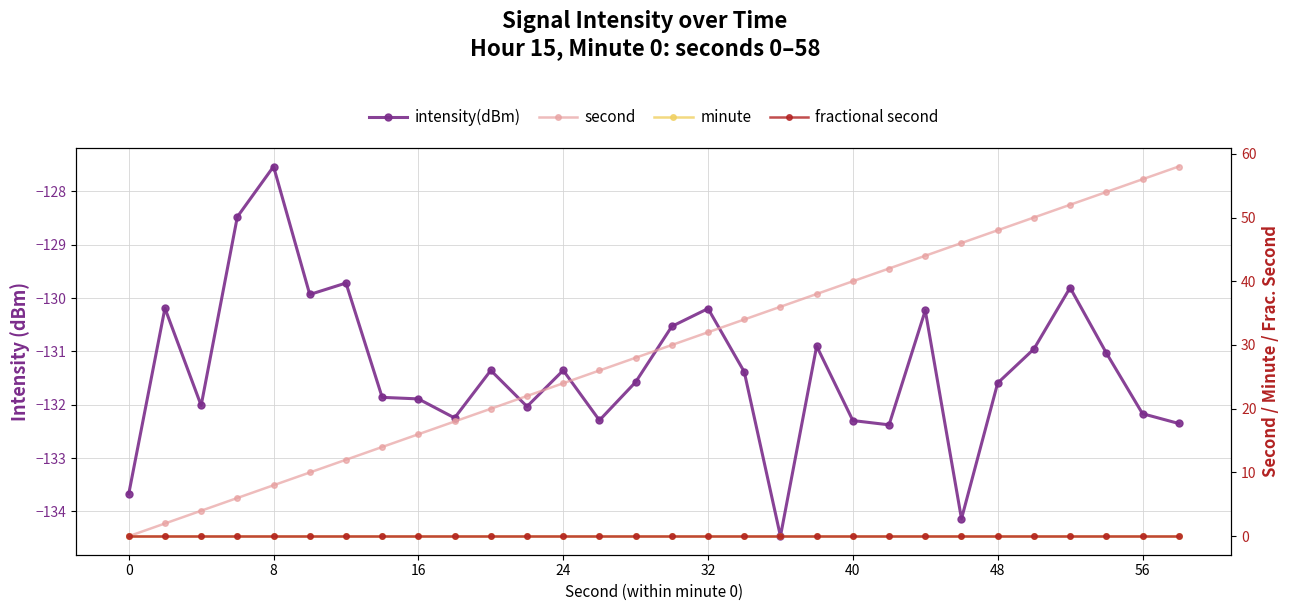

What is the greatest value displayed?

58.0